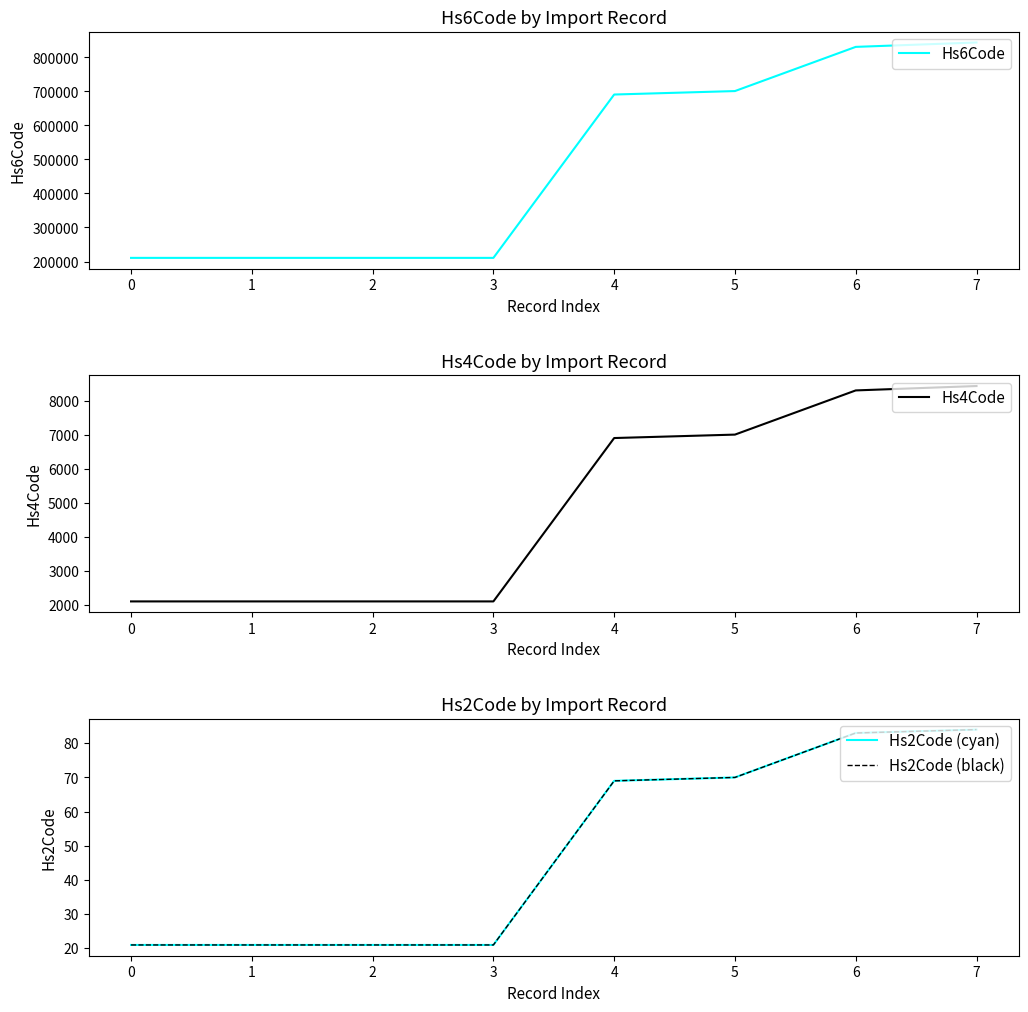

What is the sum of the Hs4Code values at 1 and 2?

4212